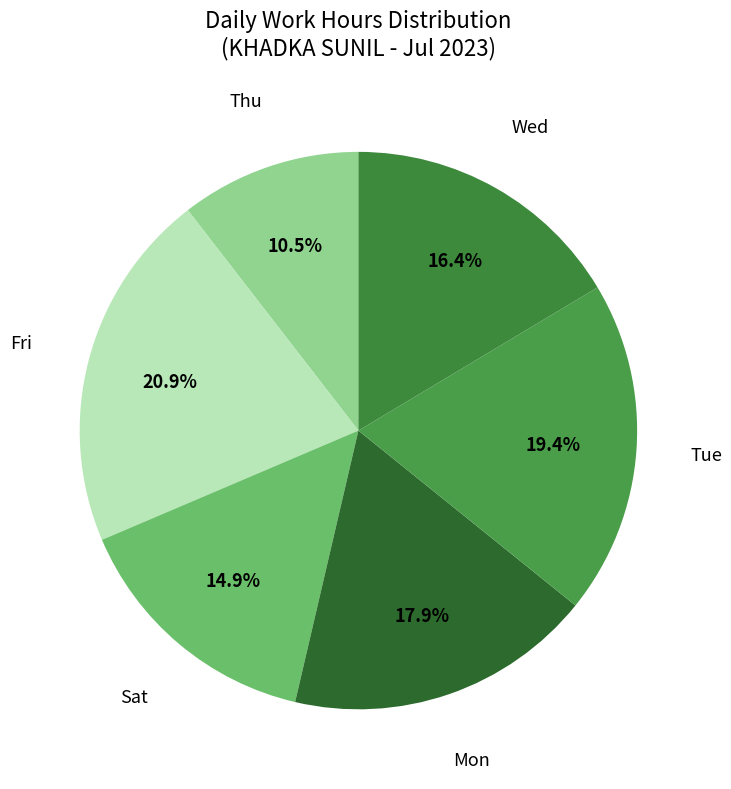

Approximately how many times larger is the value at Thu compared to Wed?

0.6